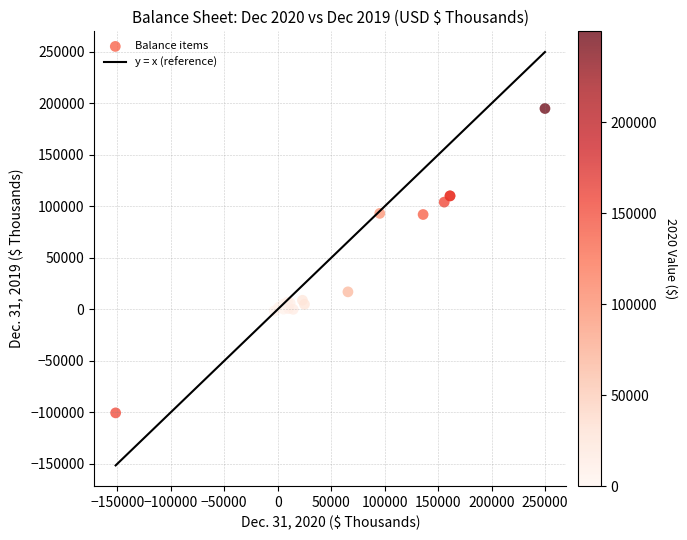

What Y value in the scatter plot is closest to 47253?

16996